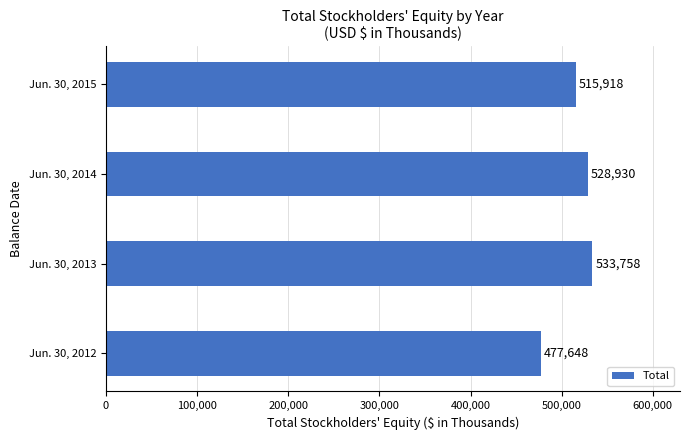

Count the number of categories in the chart.

4